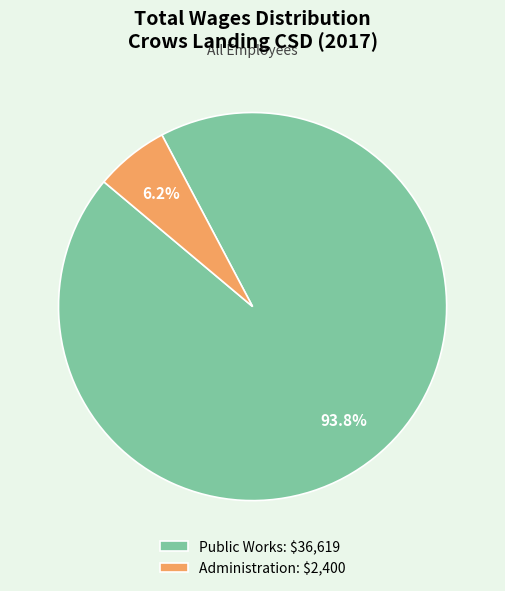

Does Administration: $2,400 account for over 50% of the chart?

No